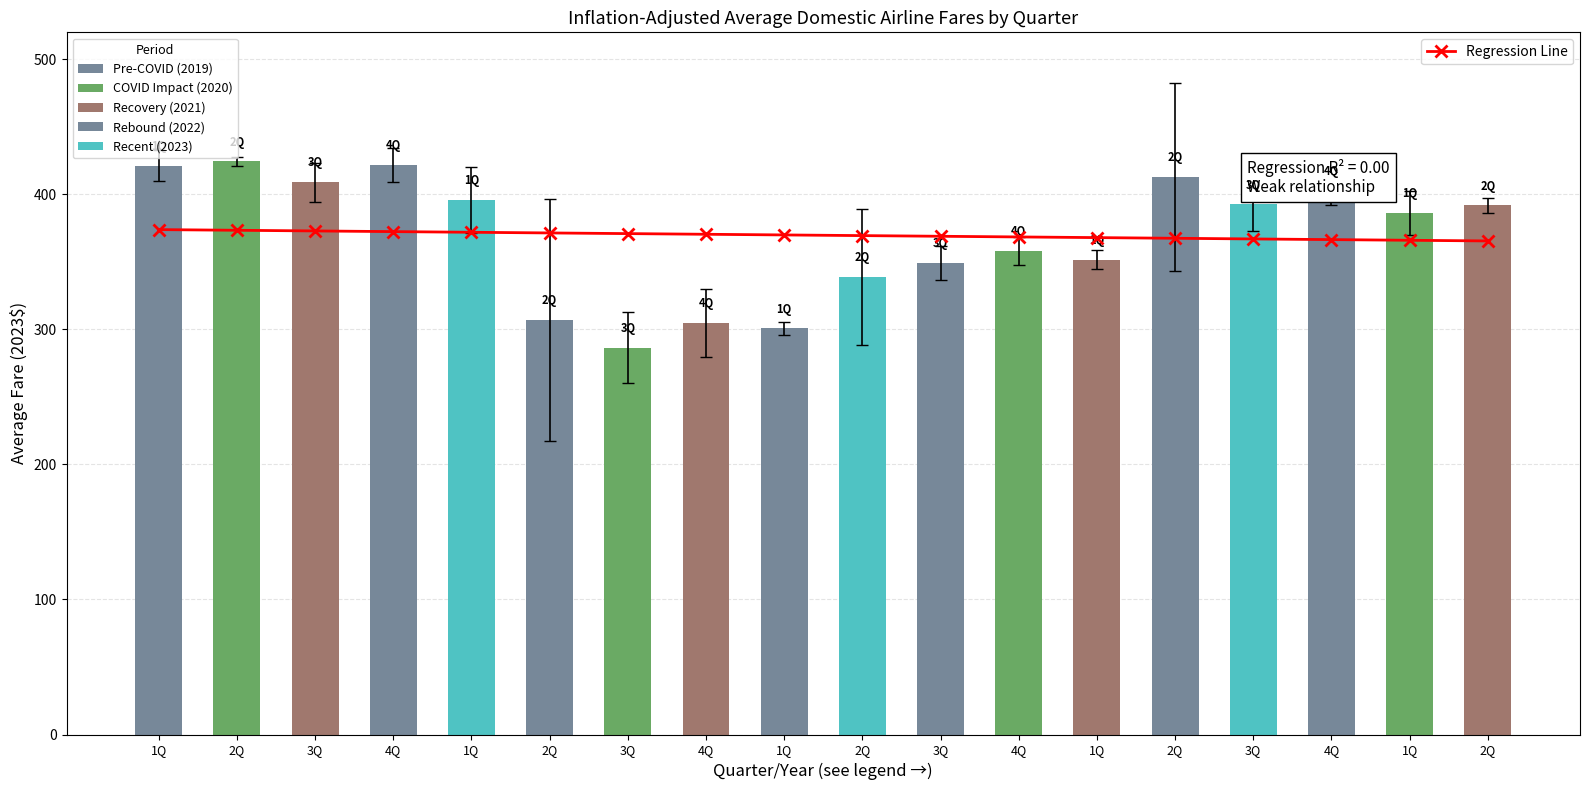

What is the label of the 2nd bar from the left?

2Q